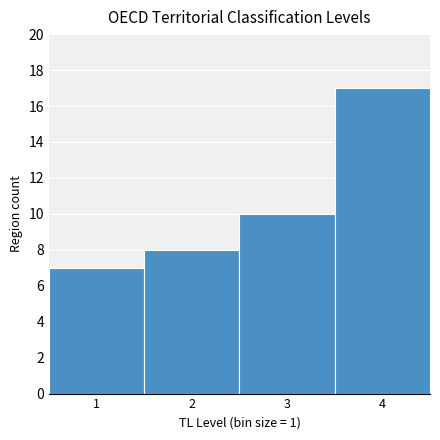

Reading left to right, list every bar in this chart as the range it spans on the x-axis followed by its height. The values are not printed on the chart, so give them approximately, as read against the axis.

0.5 to 1.5: 7
1.5 to 2.5: 8
2.5 to 3.5: 10
3.5 to 4.5: 17